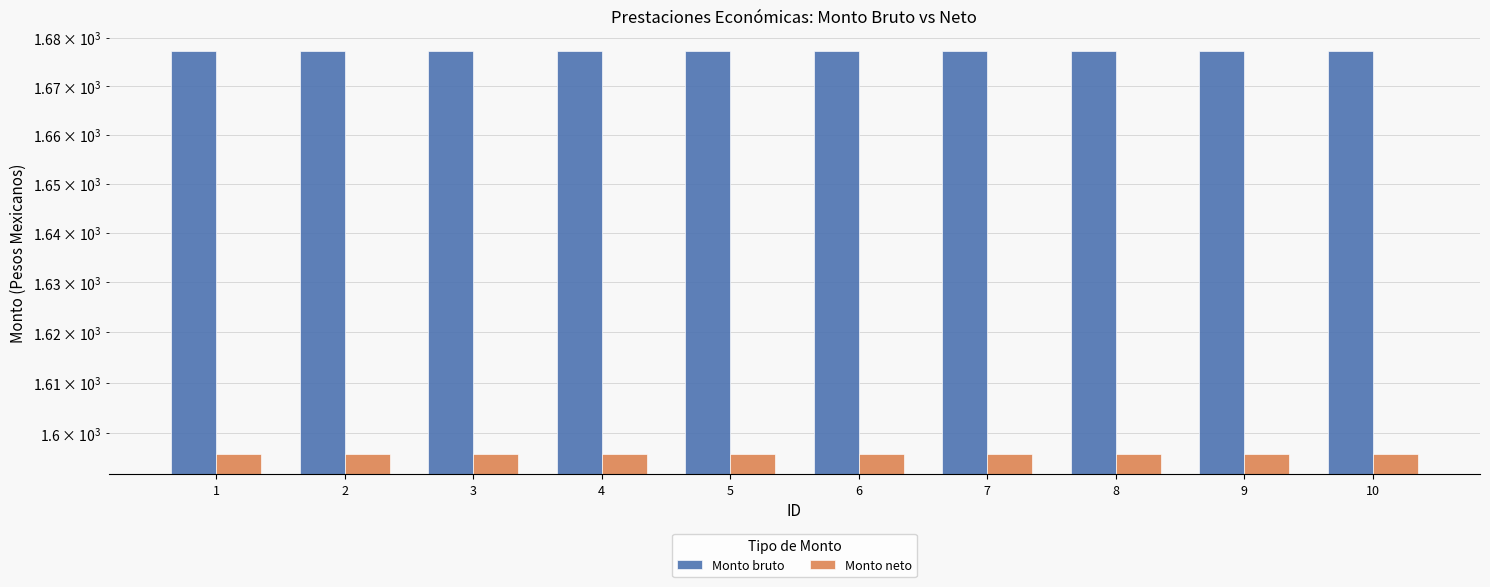

Reading left to right, list all the values displayed in this chart.

Monto bruto: 1677.3	1677.3	1677.3	1677.3	1677.3	1677.3	1677.3	1677.3	1677.3	1677.3
Monto neto: 1595.8	1595.8	1595.8	1595.8	1595.8	1595.8	1595.8	1595.8	1595.8	1595.8